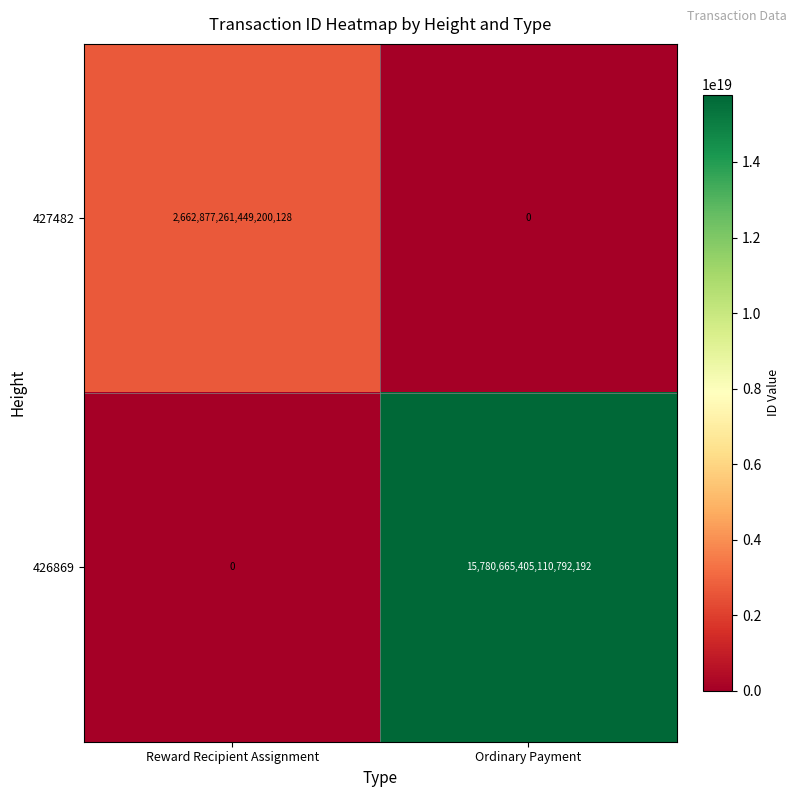

List the series in order of their peak value, highest first.

426869, 427482